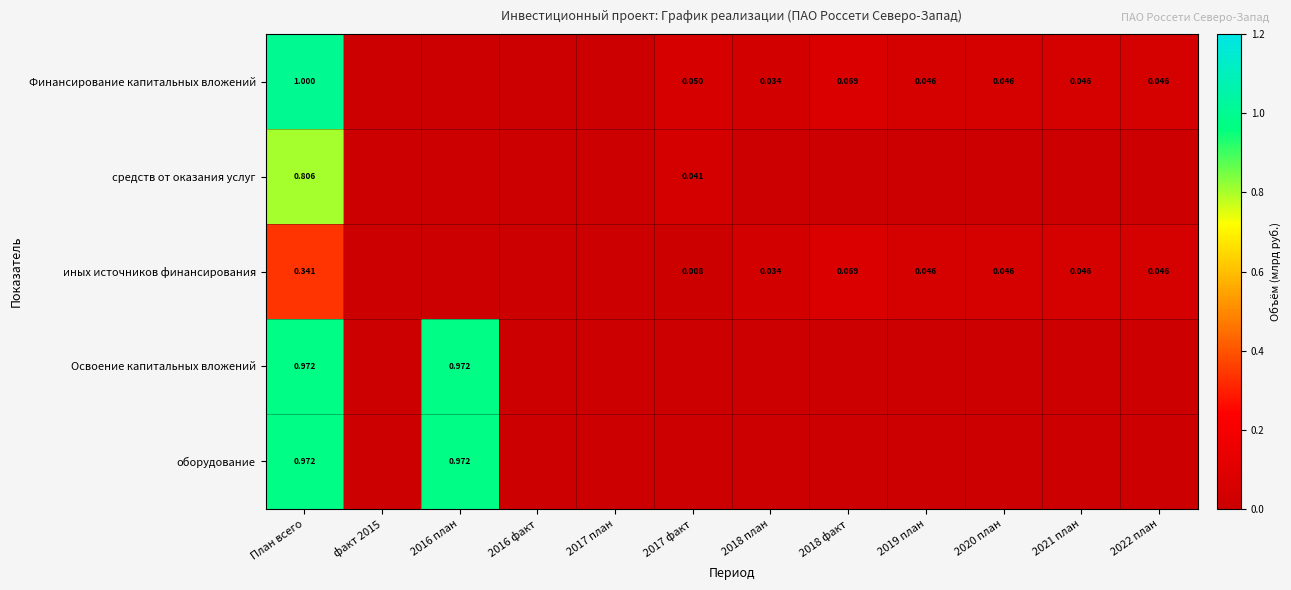

At how many categories does at least one series exceed 0?

9